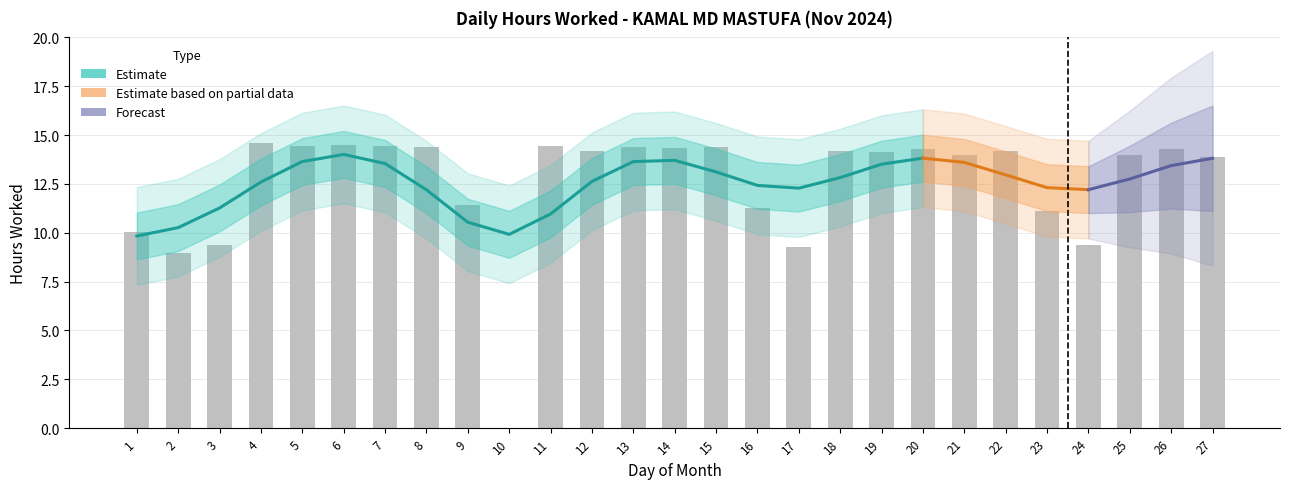

What is the change in value from 7 to 10?

-14.4